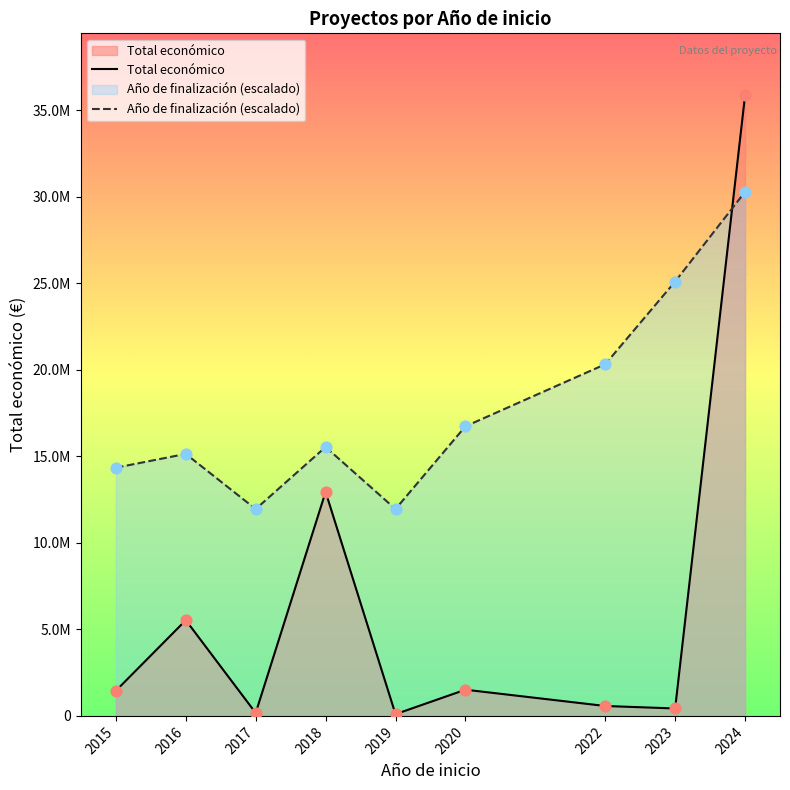

Which series has the largest total across all categories?

Año de finalización (escalado)